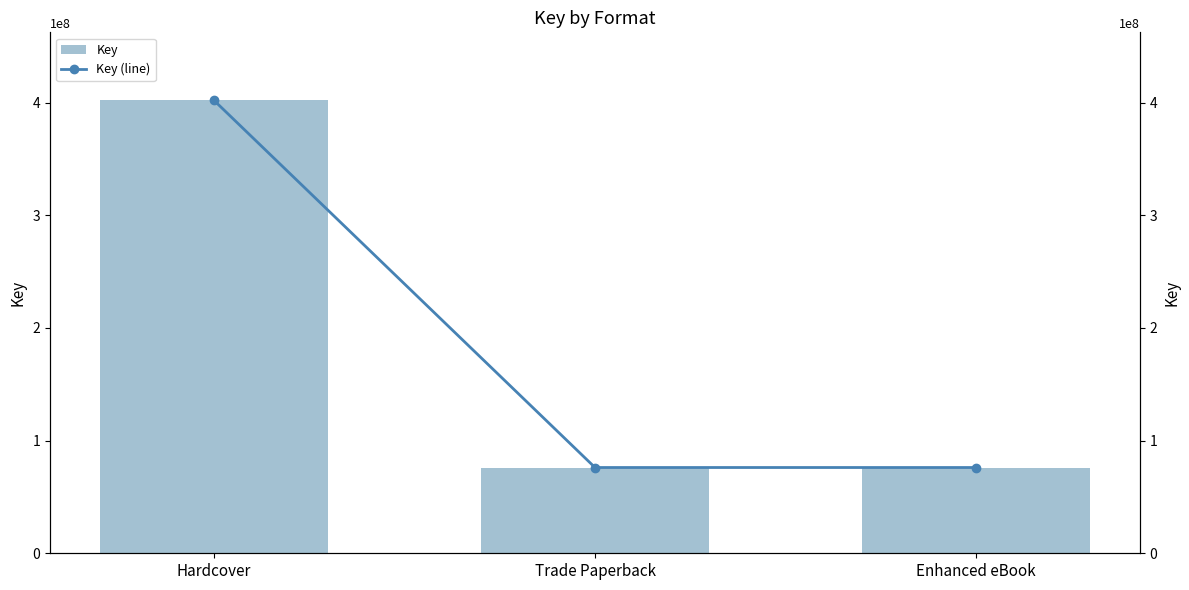

Rank the series by their maximum value, from lowest to highest.

Key, Key (line)